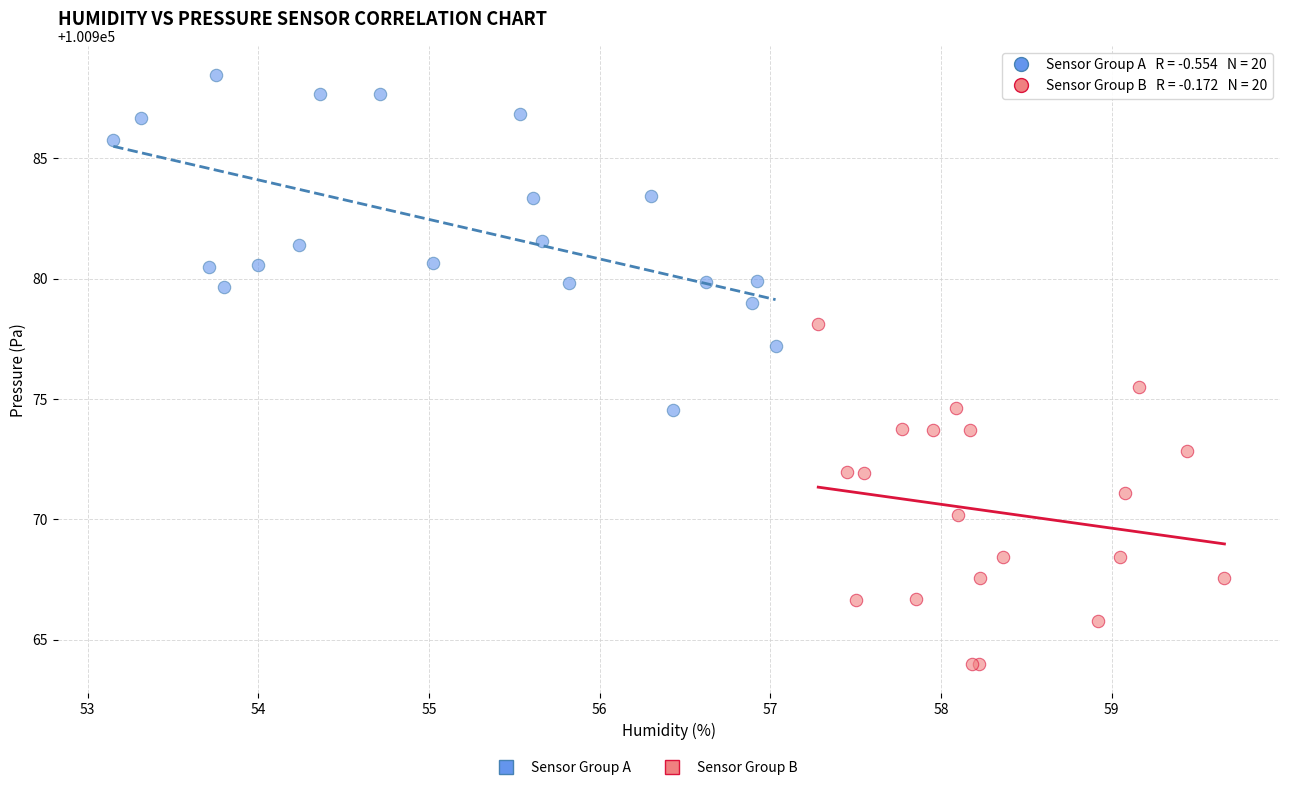

Which series contains the lowest Y value?

Sensor Group B